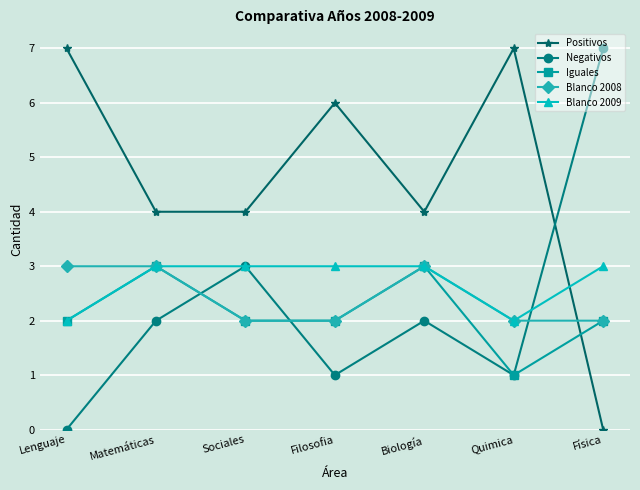

How many Negativos values are between 1 and 3?

5